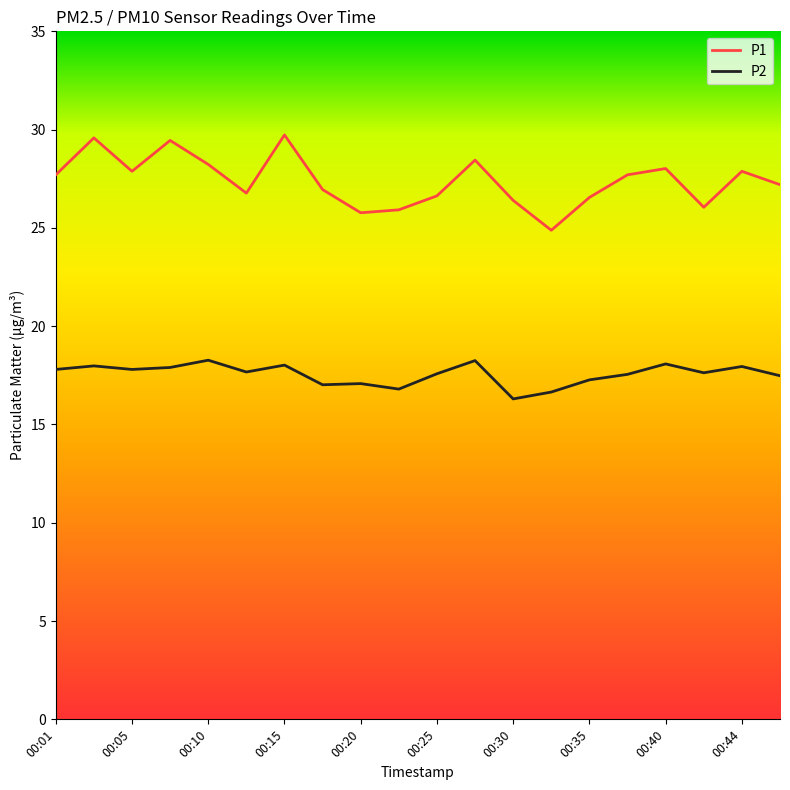

Which series has the widest spread of values?

P1